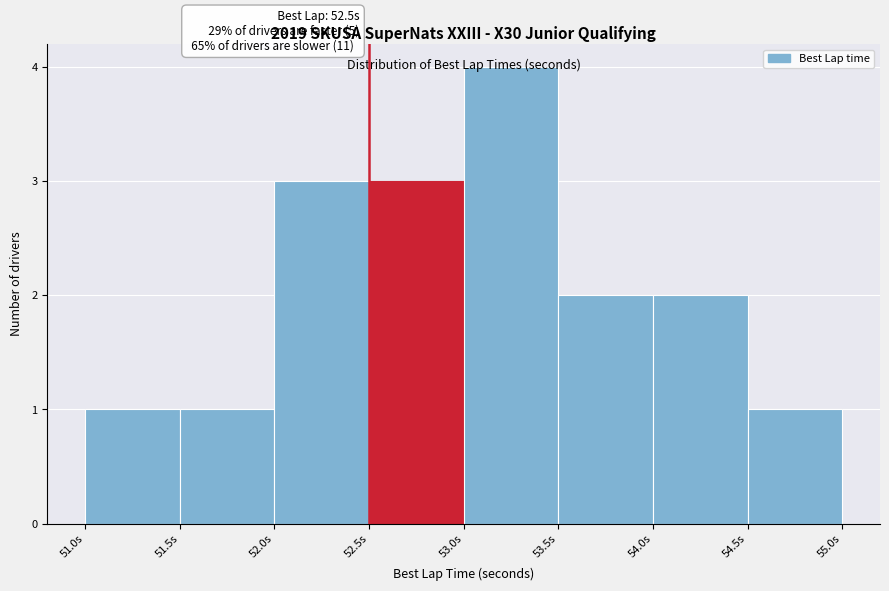

Which range on the x-axis has the tallest bar?

53.0 to 53.5